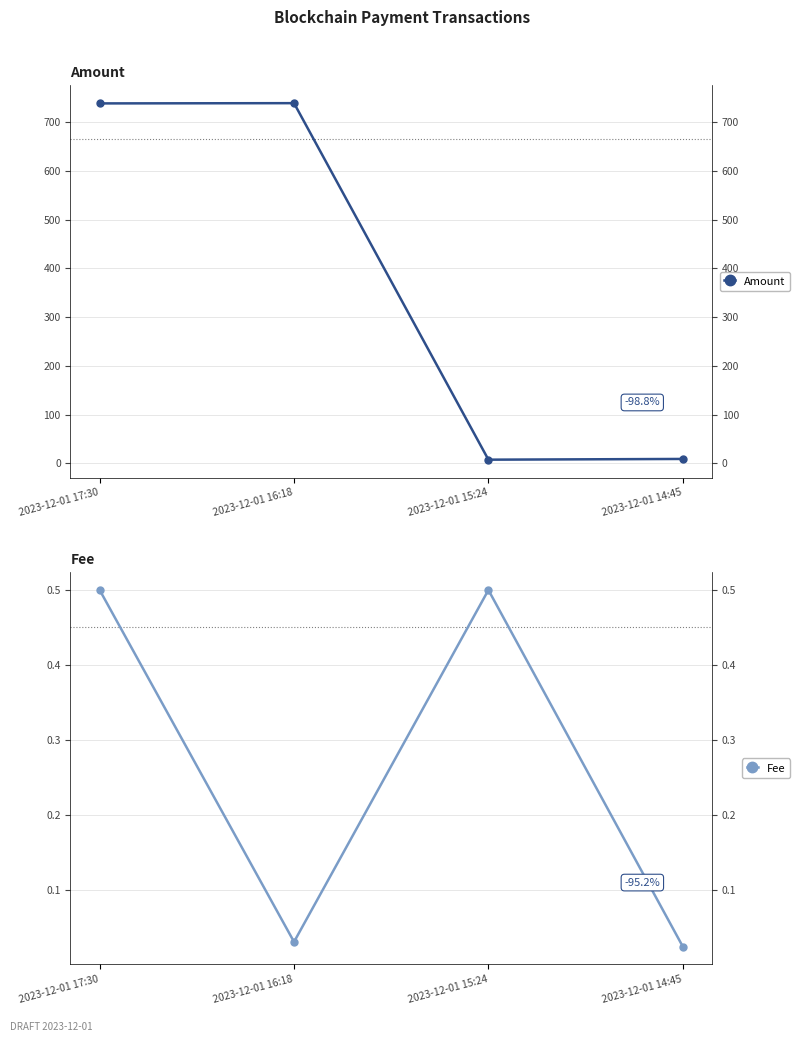

Reading right to left, extract all data points from this chart.

Amount: 8.9	7.4	738.9	738.4
Fee: 0.0	0.5	0.0	0.5